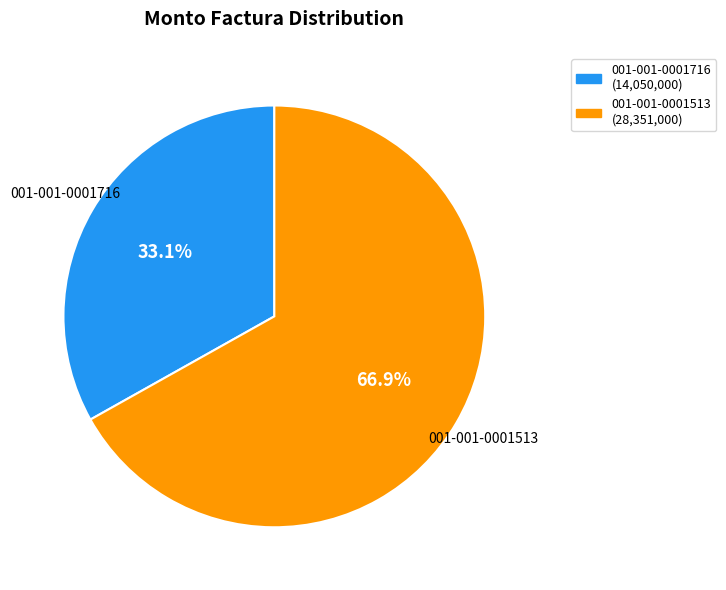

True or false: 001-001-0001716 accounts for 33% of the total.

True